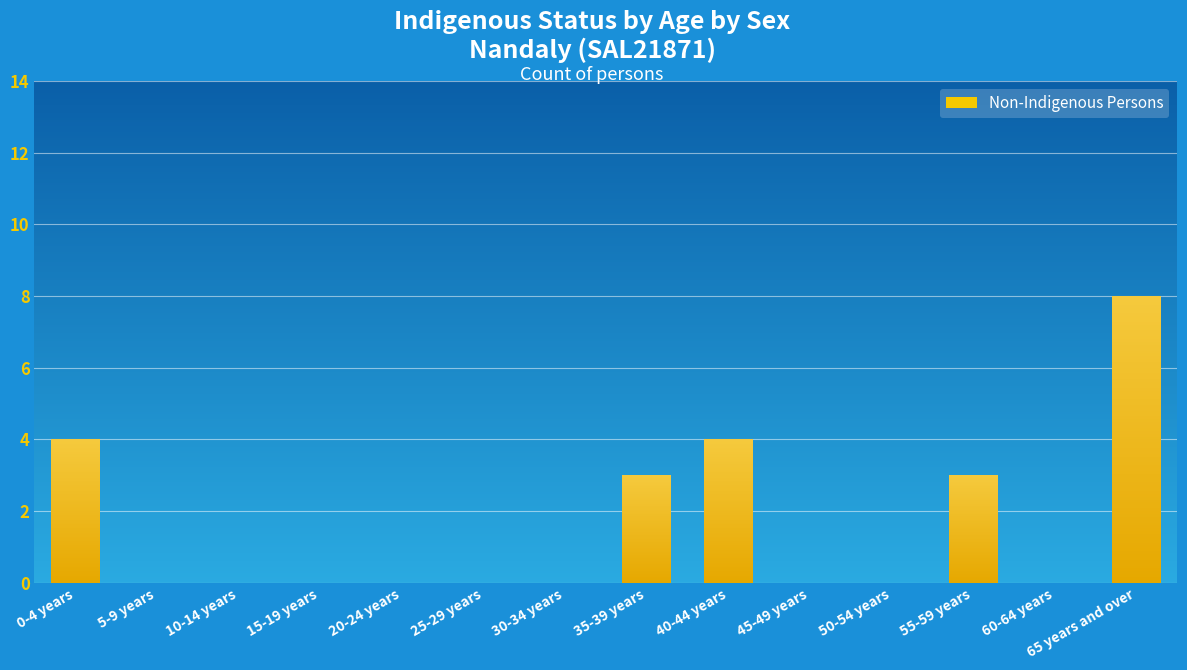

What is the difference between the second highest and minimum values?

4